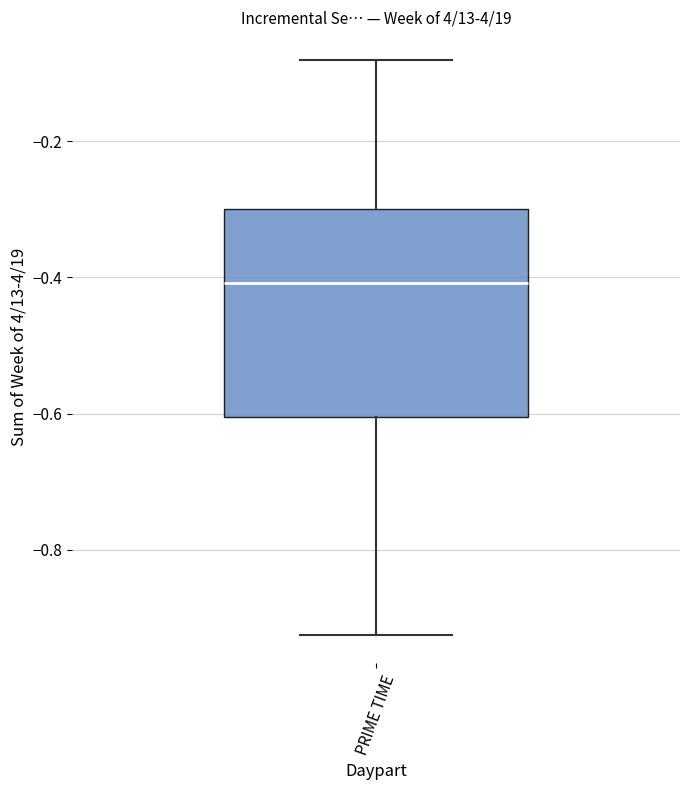

Where does the lower whisker of the box for PRIME TIME end on the y-axis? The values are not printed on the chart, so give them approximately, as read against the axis.

-0.92